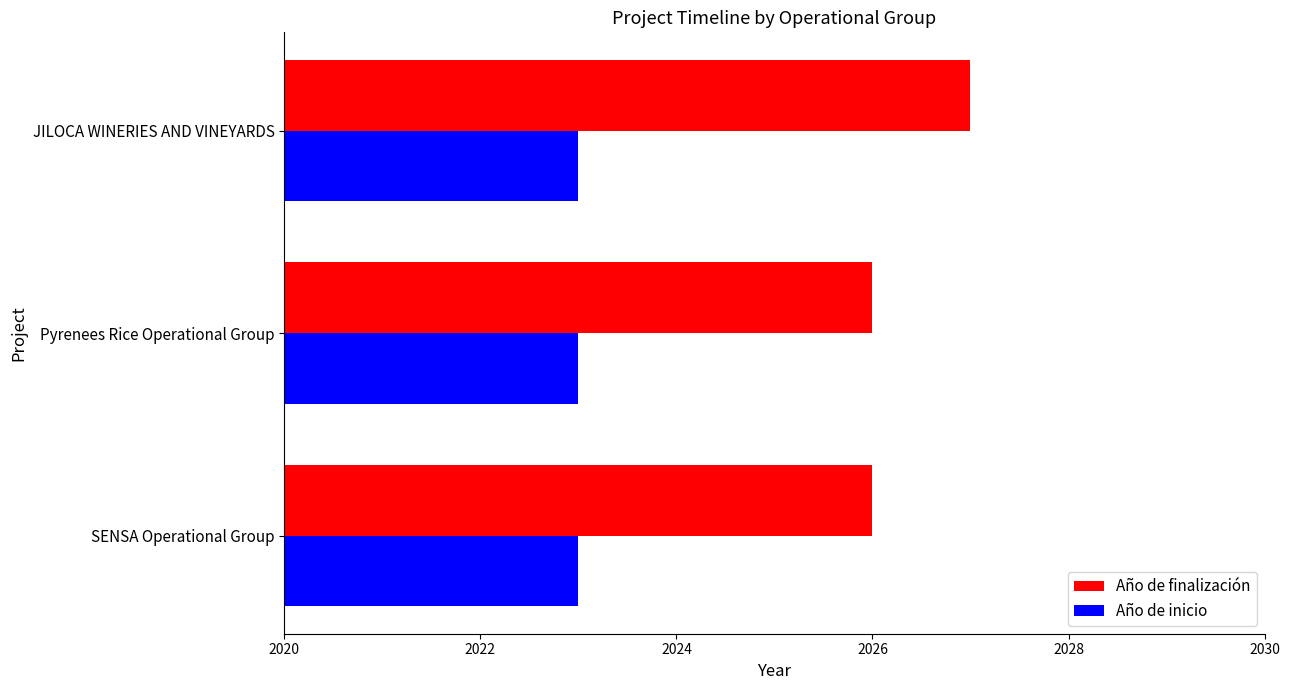

The Año de finalización series shows 3621 at JILOCA WINERIES AND VINEYARDS. True or false?

False